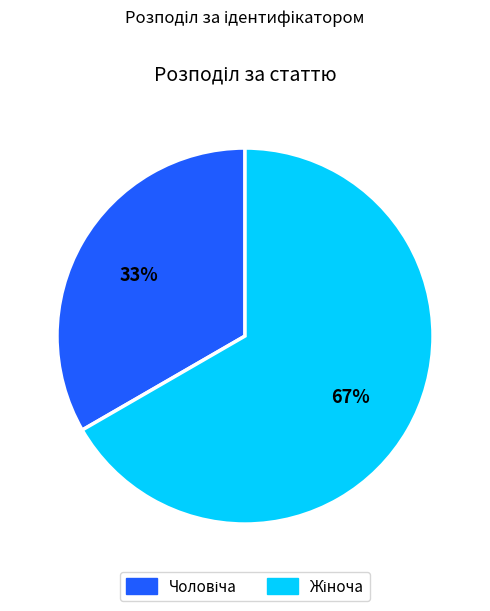

To the nearest percent, what is the average slice percentage?

50%